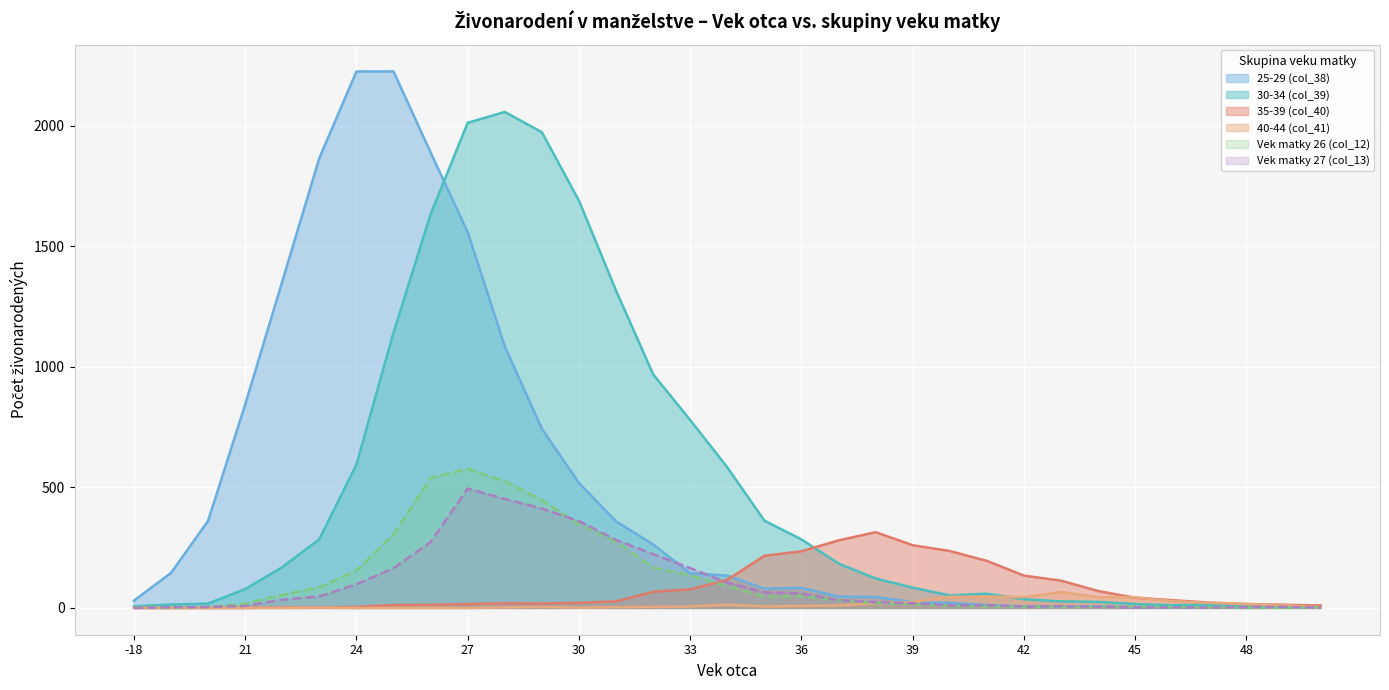

How many lines are shown in the chart?

6